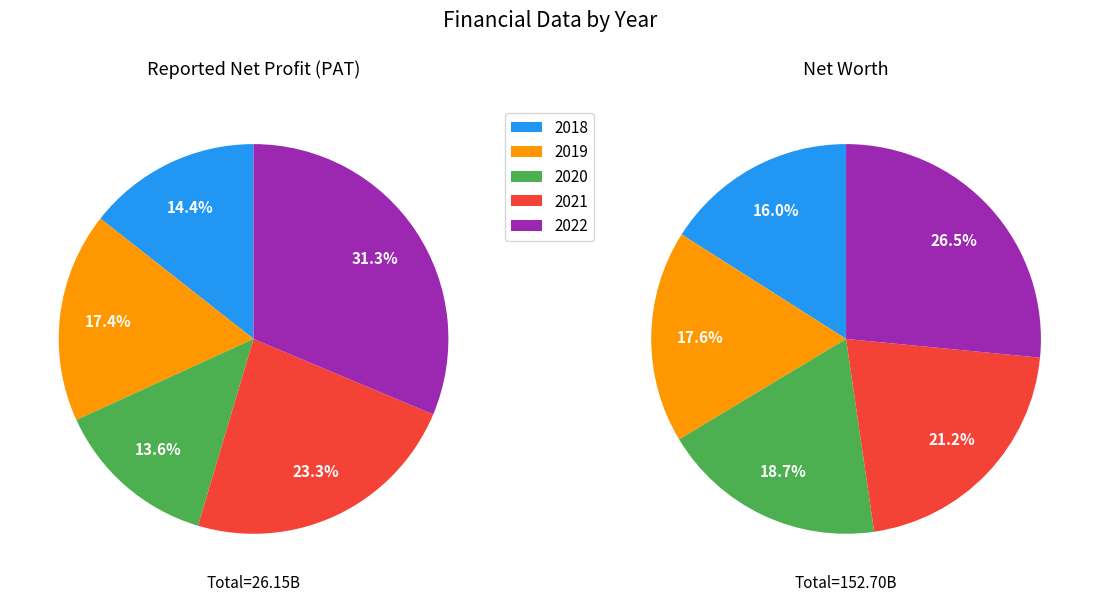

The 2018 slice represents 14% of the pie. True or false?

True